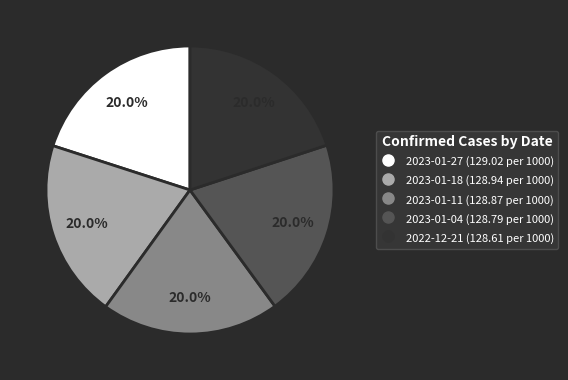

Count the number of slices in the pie.

5